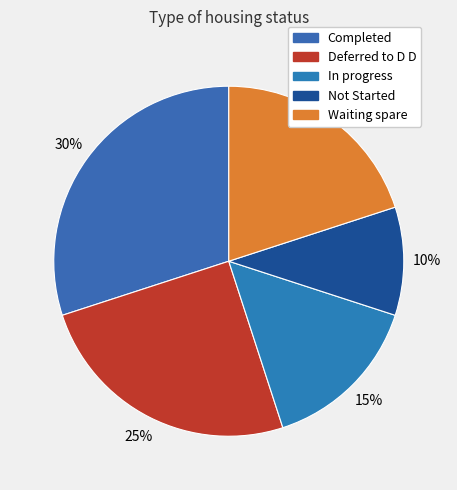

How many slices are in this pie chart?

5